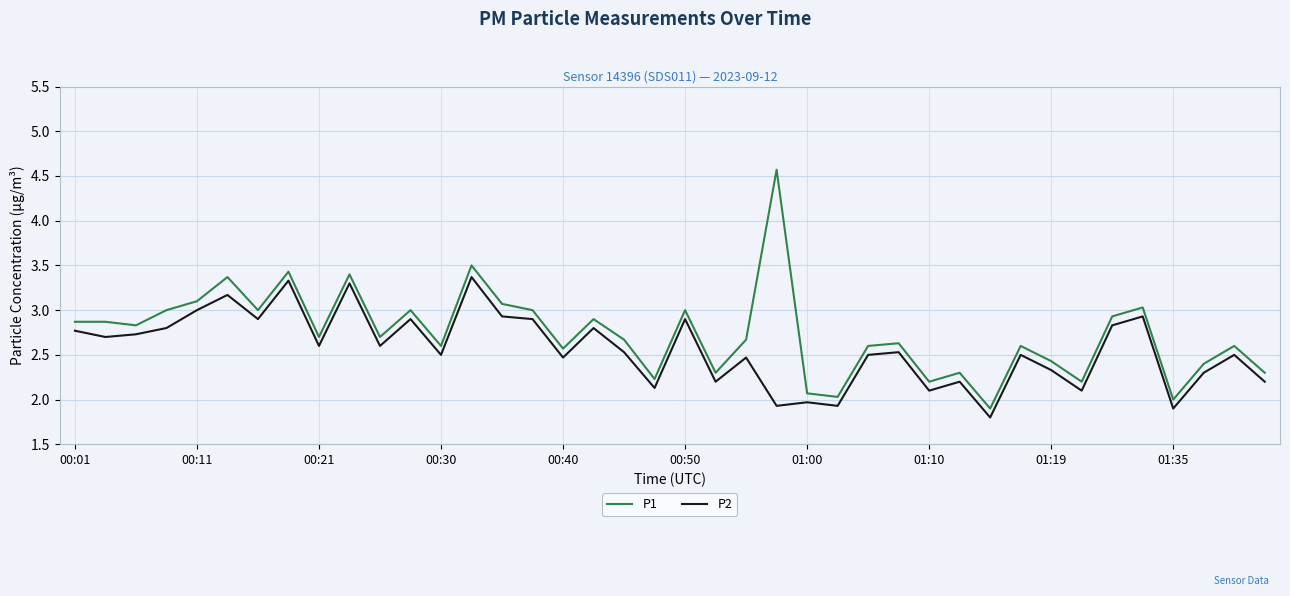

True or false: P1 and P2 cross at least once.

False